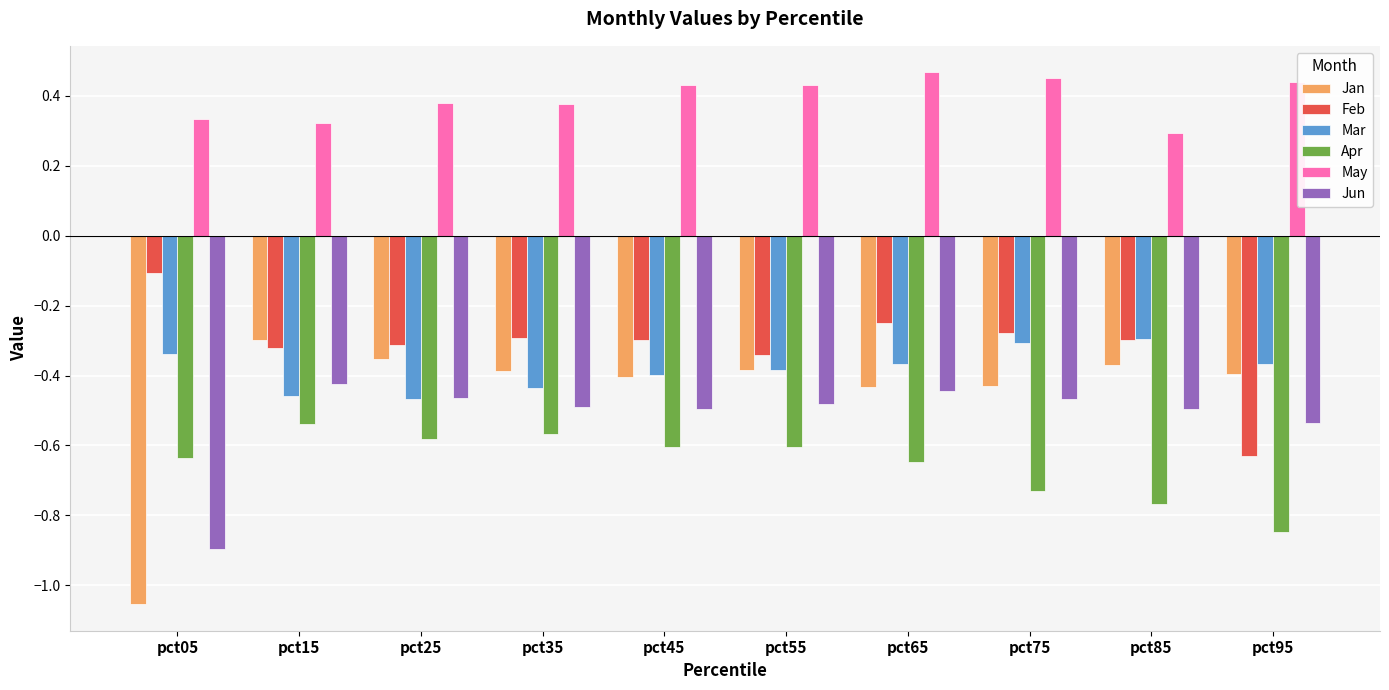

What is the difference between the highest and lowest values at pct45?

1.0